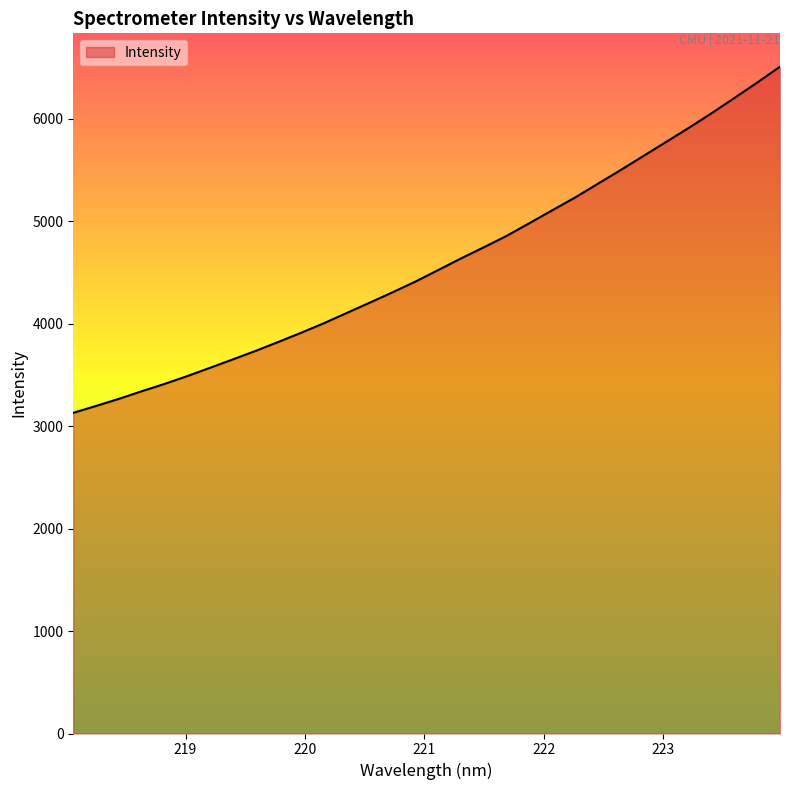

What is the smallest value displayed?

3129.2